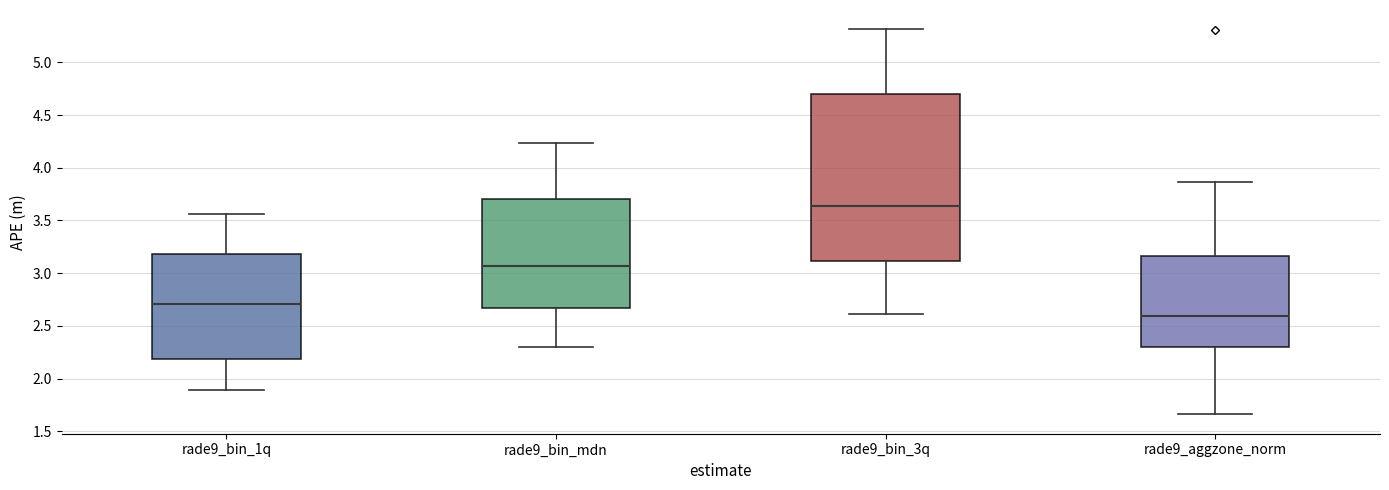

Reading left to right, transcribe this box plot: for each box, give where its median line is, the range the box spans, and where its two whiskers end, as read against the y-axis. The values are not printed on the chart, so give them approximately, as read against the axis.

rade9_bin_1q: median 2.70, box 2.20 to 3.20, whiskers 1.90 to 3.55
rade9_bin_mdn: median 3.05, box 2.65 to 3.70, whiskers 2.30 to 4.25
rade9_bin_3q: median 3.65, box 3.10 to 4.70, whiskers 2.60 to 5.30
rade9_aggzone_norm: median 2.60, box 2.30 to 3.15, whiskers 1.65 to 3.85